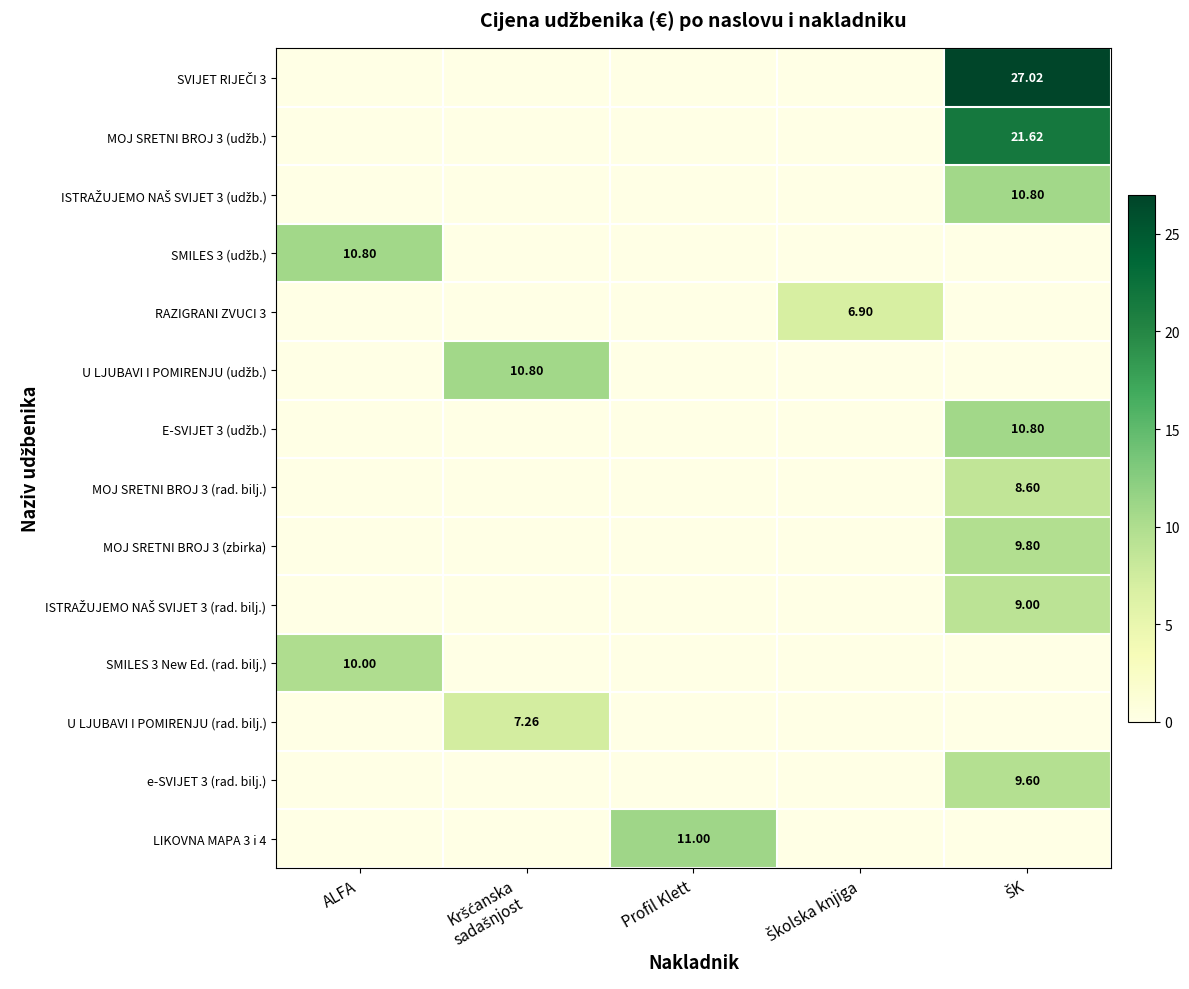

The LIKOVNA MAPA 3 i 4 series shows 11.0 at Profil Klett. True or false?

True